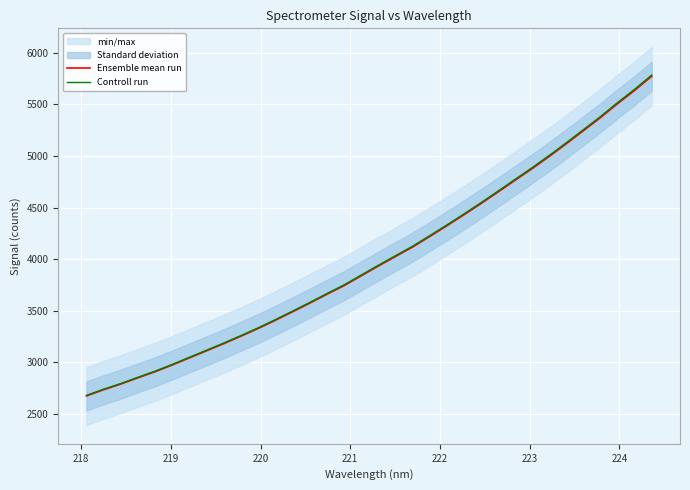

What is the average value of the Controll run series?

4008.6